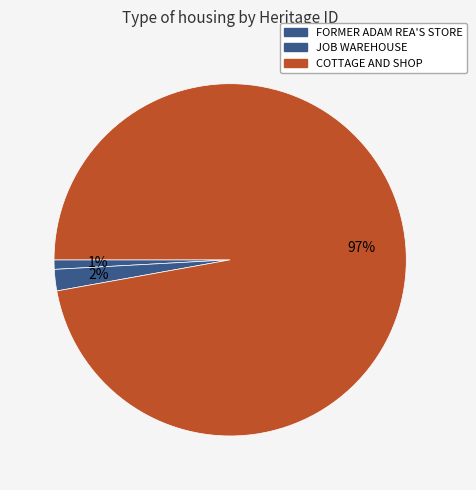

Does any single category account for the majority?

Yes